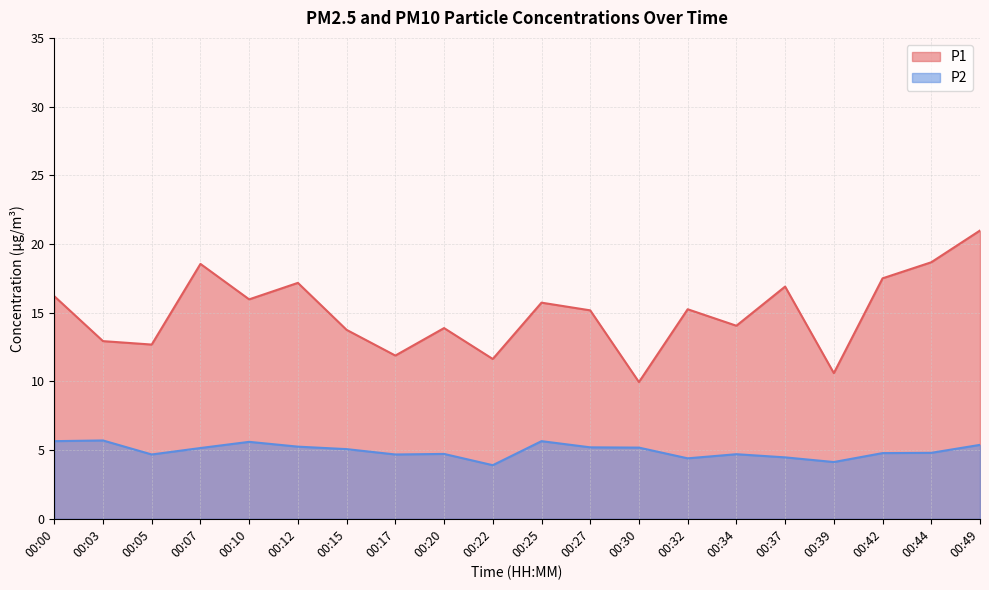

Between 00:25 and 00:22, which is larger?

00:25